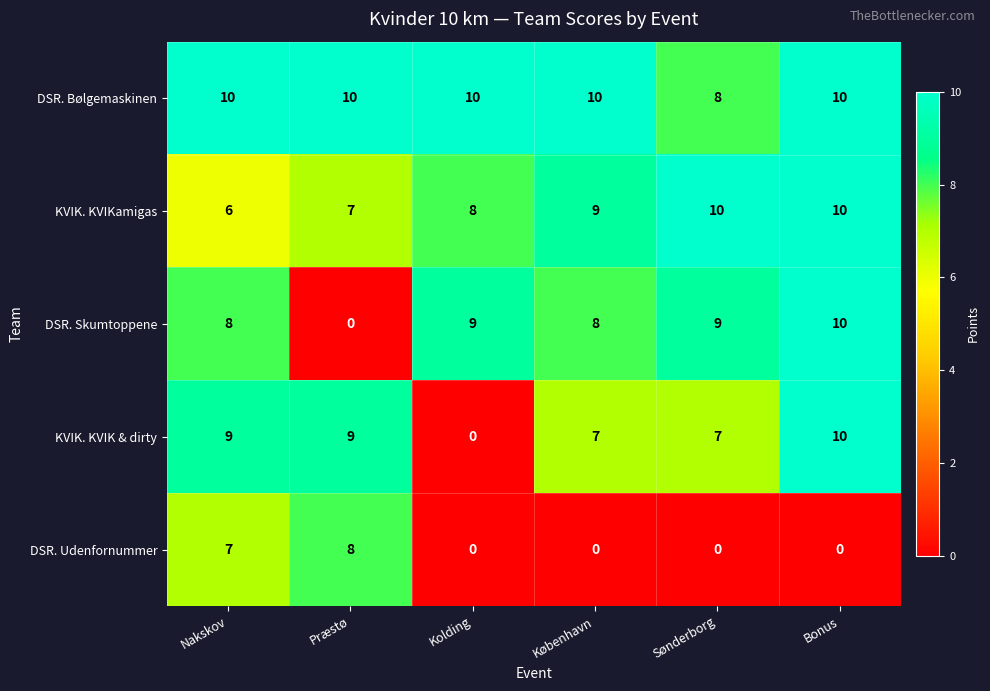

Reading left to right, what are all the values shown in this chart?

DSR. Bølgemaskinen: 10	10	10	10	8	10
KVIK. KVIKamigas: 6	7	8	9	10	10
DSR. Skumtoppene: 8	0	9	8	9	10
KVIK. KVIK & dirty: 9	9	0	7	7	10
DSR. Udenfornummer: 7	8	0	0	0	0